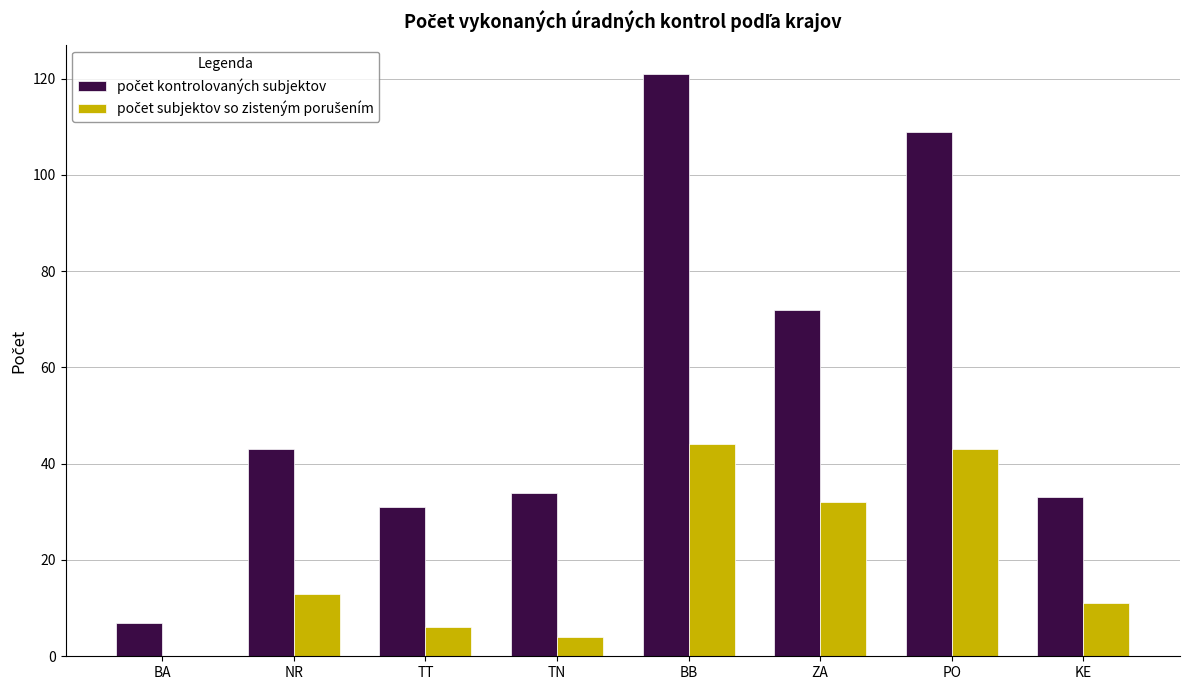

What is the total value across all series at NR?

56